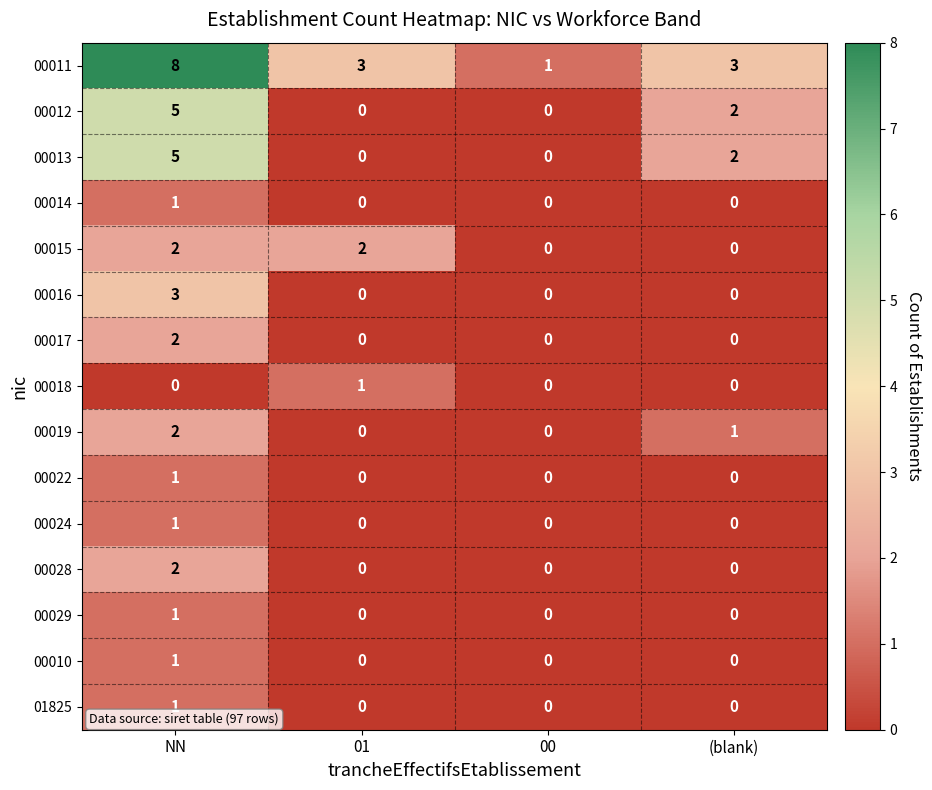

Which series has the widest spread of values?

00011